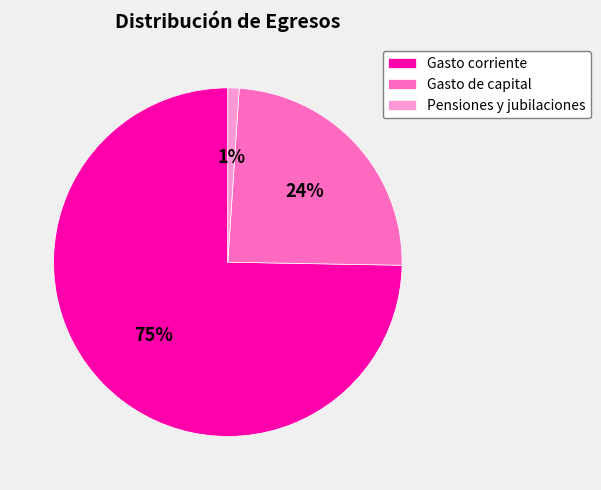

How many slices are in this pie chart?

3